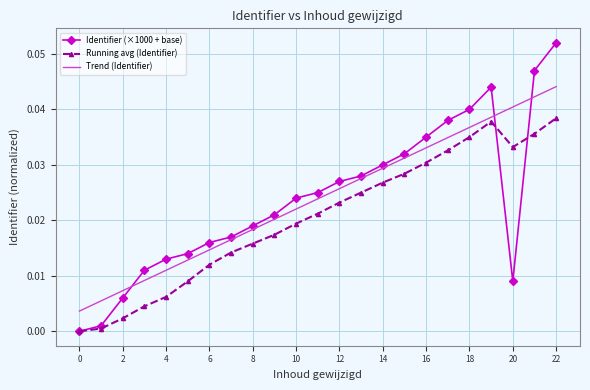

How many values in the Identifier (×1000 + base) series exceed 0?

22